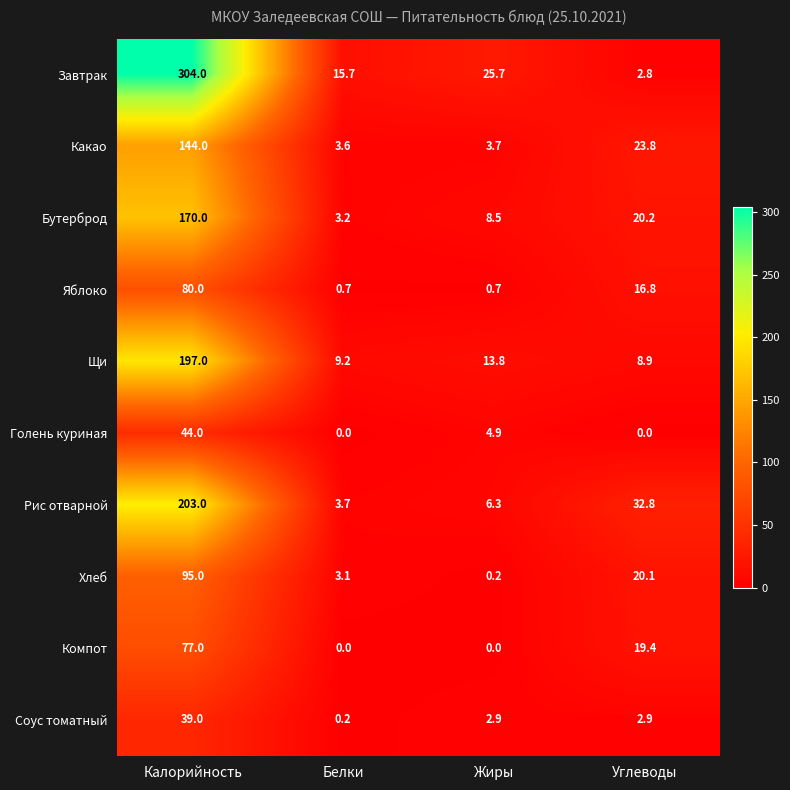

At which category does the chart reach its peak across all series?

Калорийность